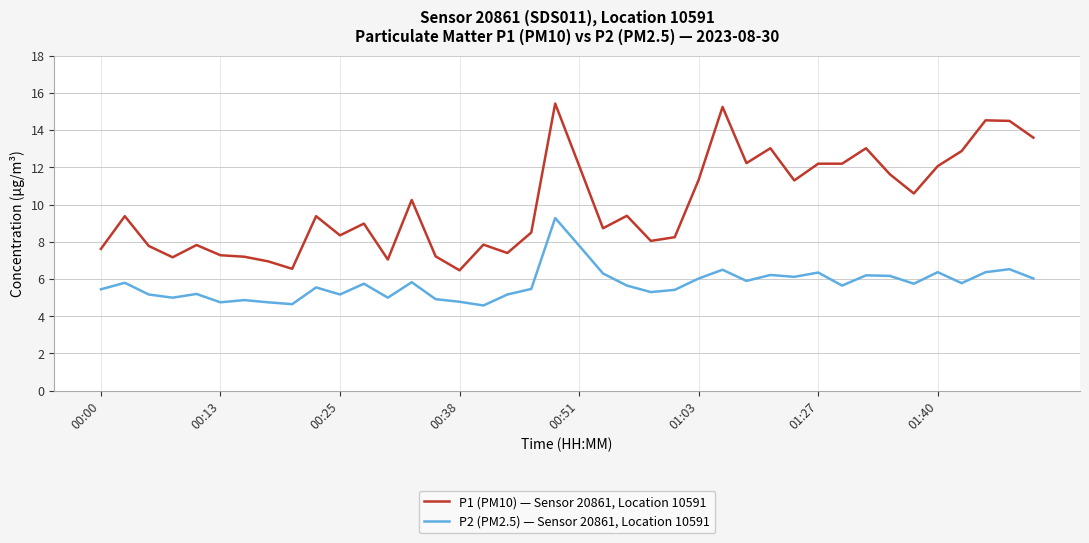

List the series in order of their overall mean, highest first.

P1 (PM10) — Sensor 20861, Location 10591, P2 (PM2.5) — Sensor 20861, Location 10591